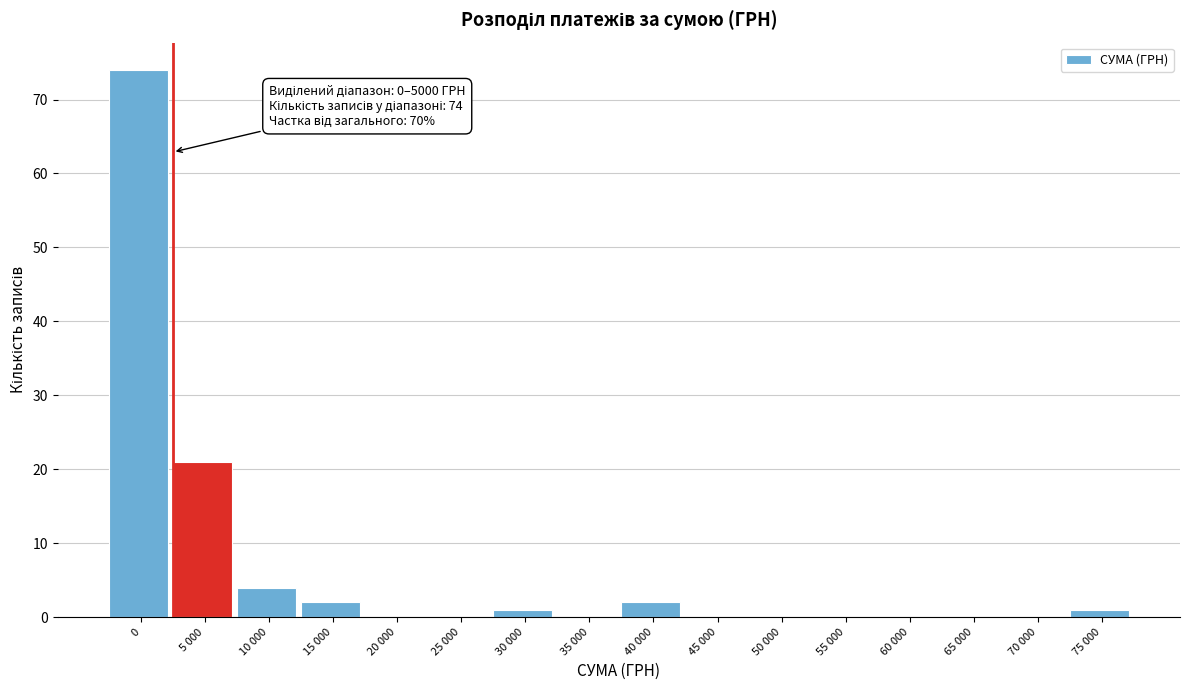

Reading right to left, extract all data points from this chart.

75 000=1	70 000=0	65 000=0	60 000=0	55 000=0	50 000=0	45 000=0	40 000=2	35 000=0	30 000=1	25 000=0	20 000=0	15 000=2	10 000=4	5 000=21	0=74